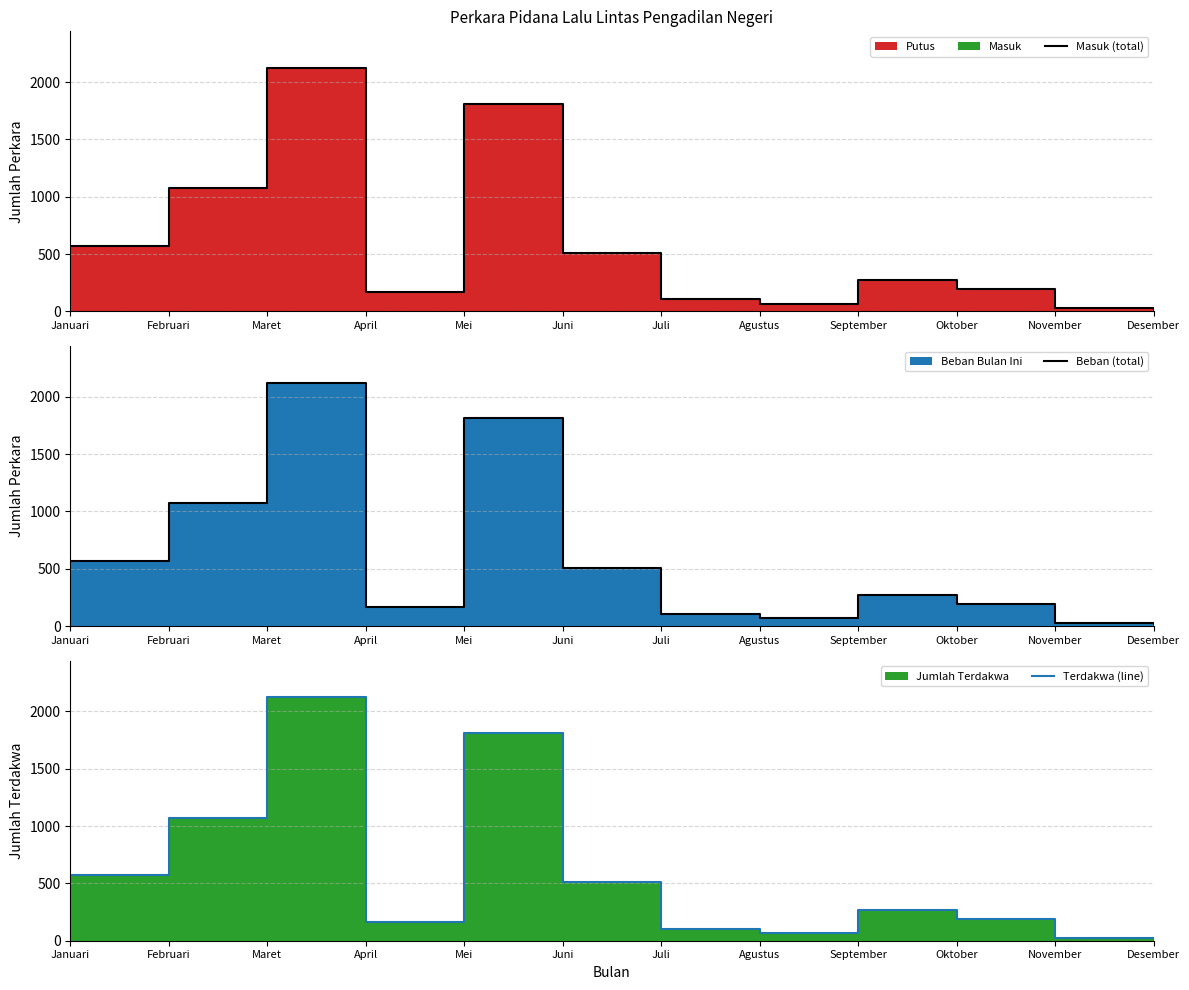

What is the sum of all Terdakwa (line) values?

6932